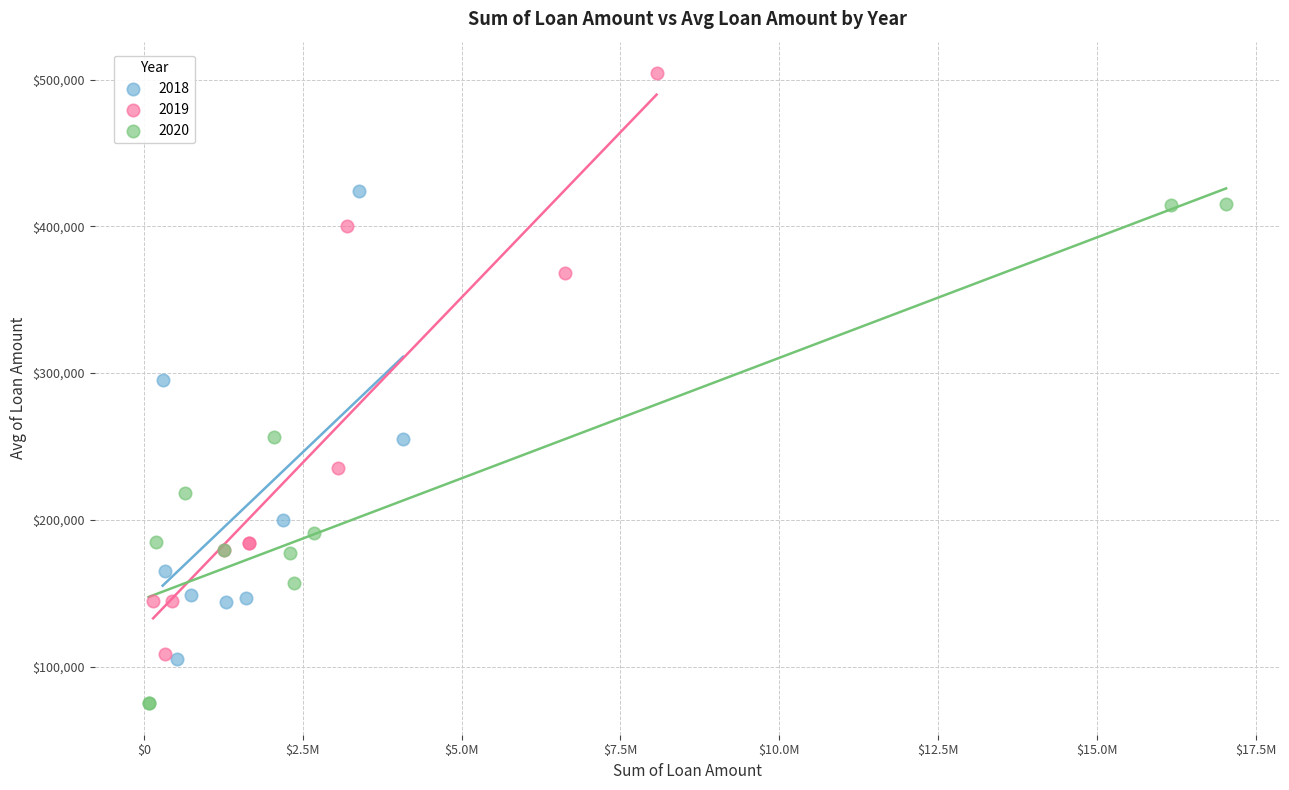

Which series has the widest spread of Y values?

2019